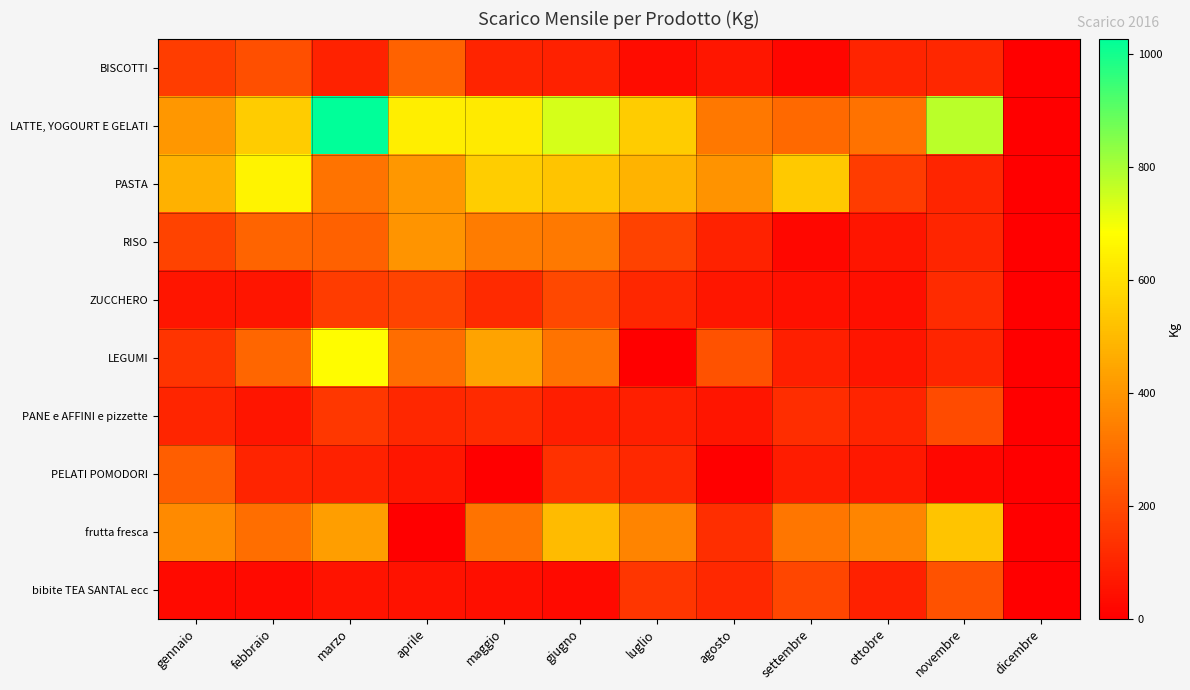

Count the number of data series in this chart.

10